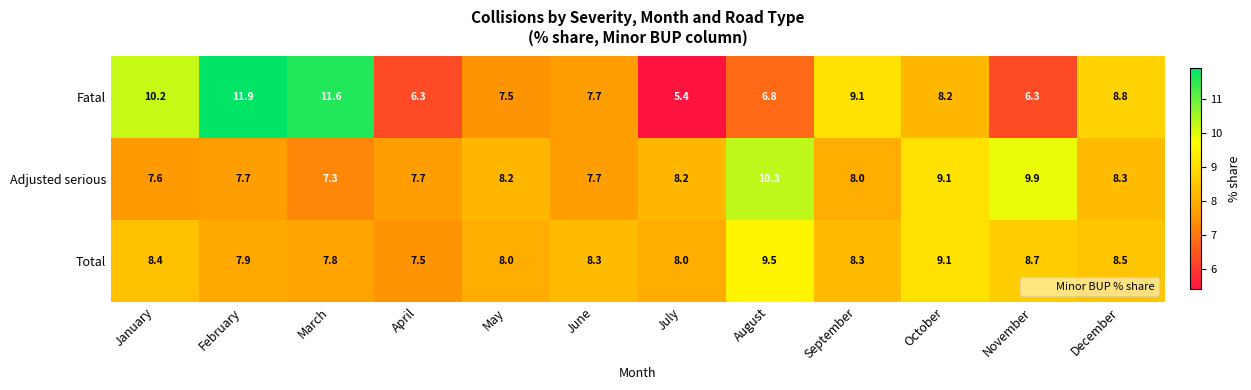

How many categories are shown in the chart?

12